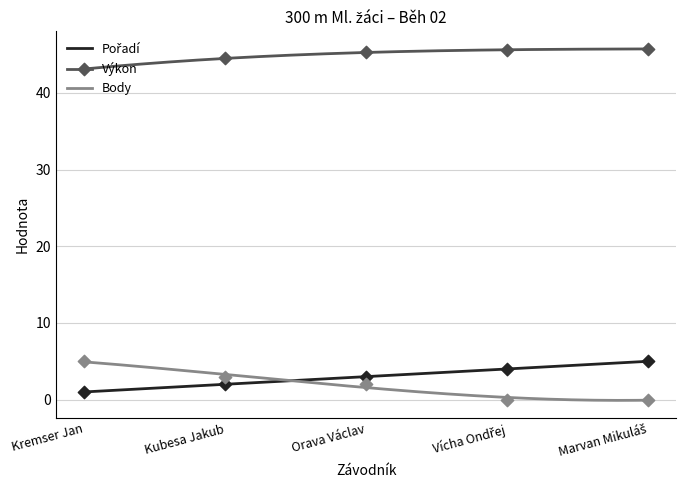

Is the value of Pořadí at Kubesa Jakub greater than the value of Body at Marvan Mikuláš?

Yes